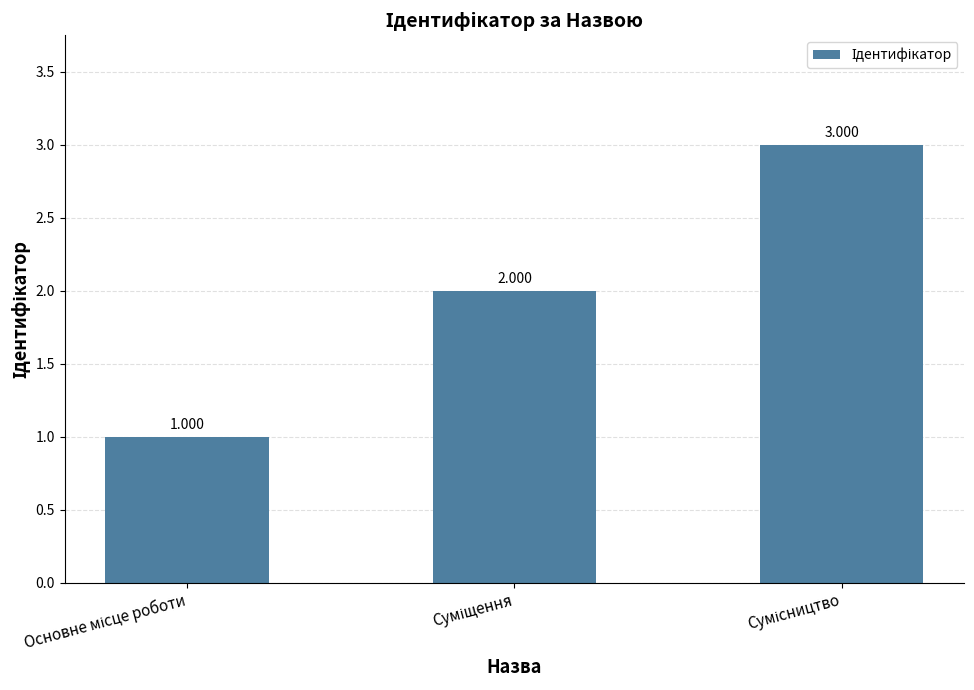

Reading left to right, what are all the values shown in this chart?

Основне місце роботи=1	Суміщення=2	Сумісництво=3